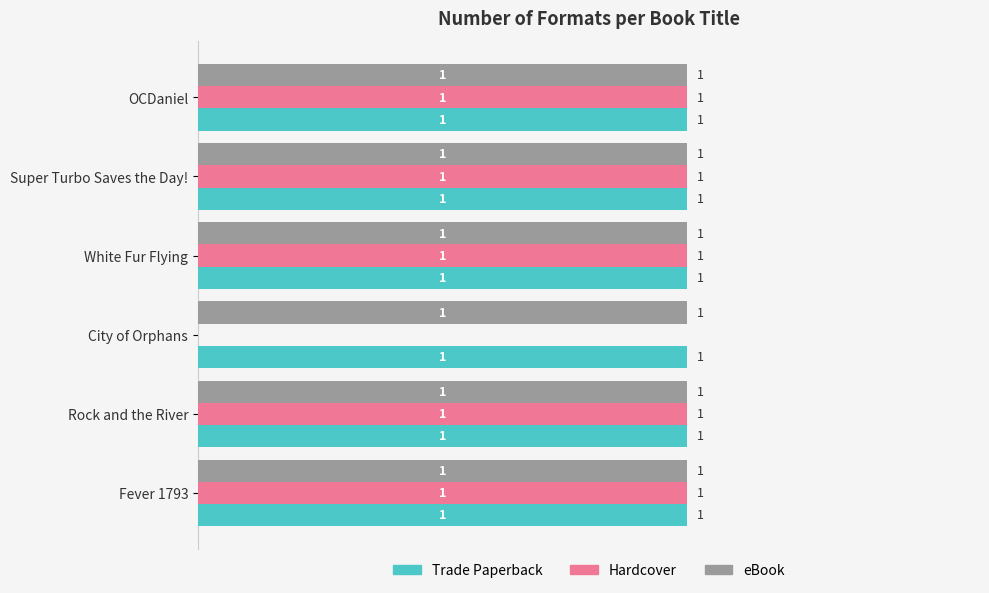

At which label is Hardcover closest to 0?

City of Orphans